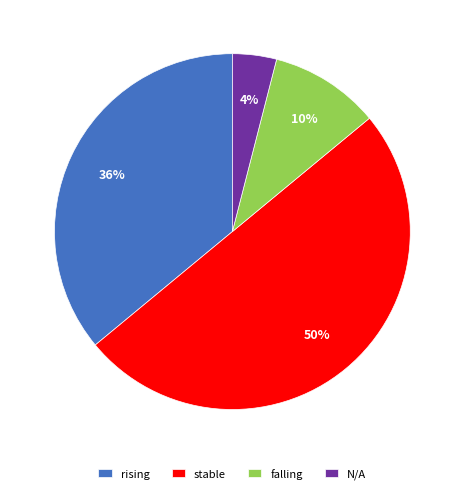

Which has a higher value, falling or rising?

rising